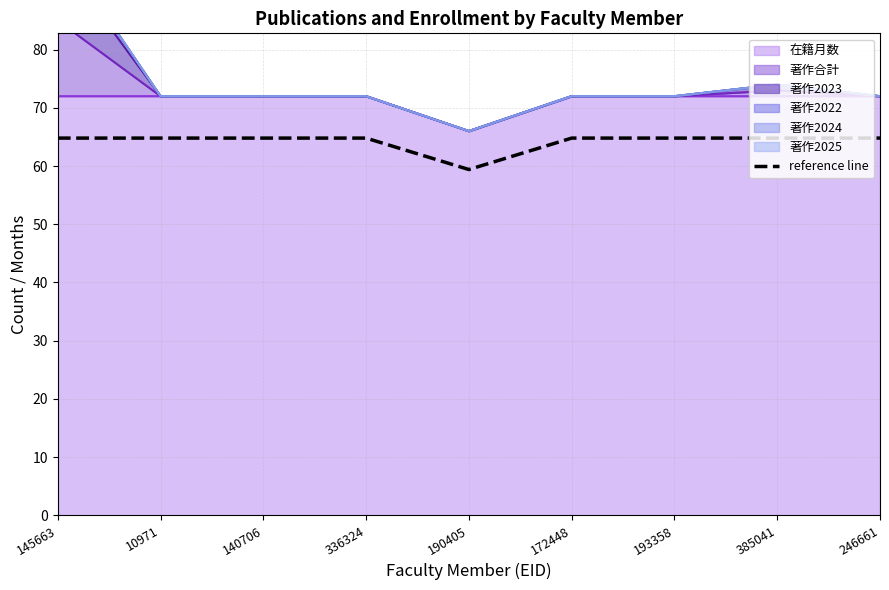

True or false: the data shows 104.4 at 10971.

False